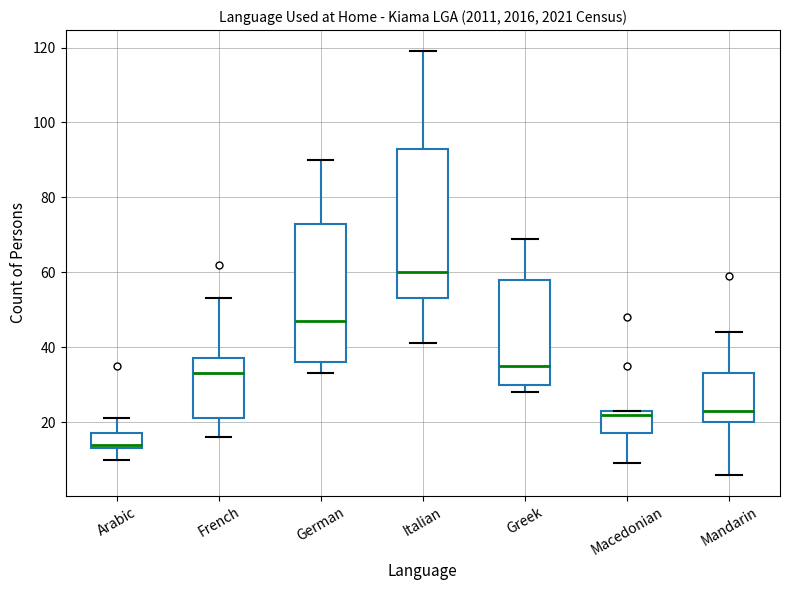

Where is the upper edge of the box for Mandarin on the y-axis? The values are not printed on the chart, so give them approximately, as read against the axis.

34